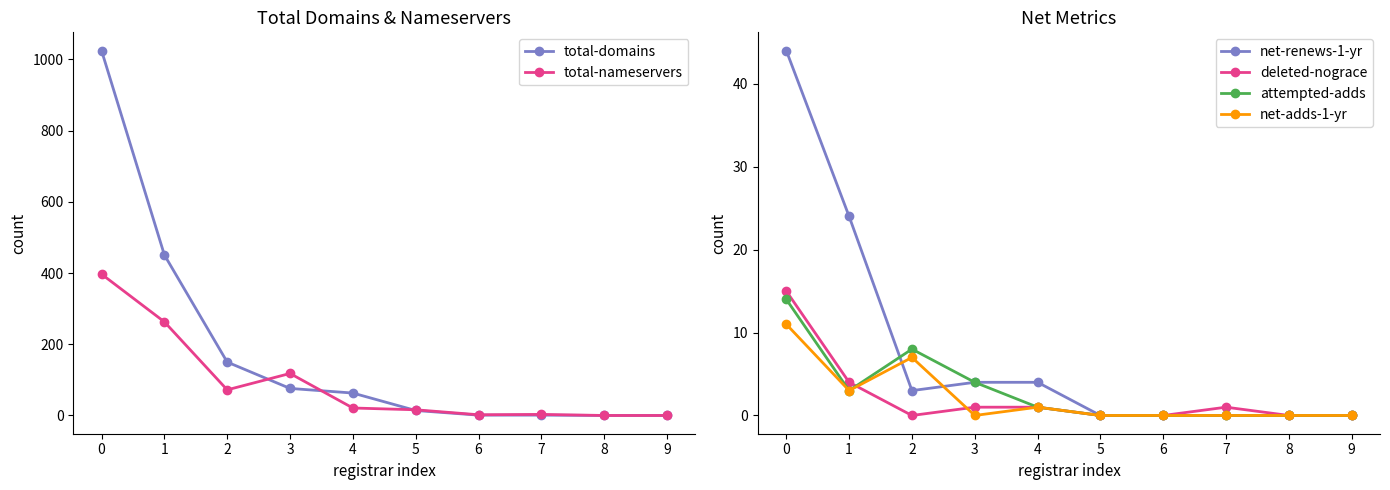

What are all the series names shown in the legend?

total-domains, total-nameservers, net-renews-1-yr, deleted-nograce, attempted-adds, net-adds-1-yr